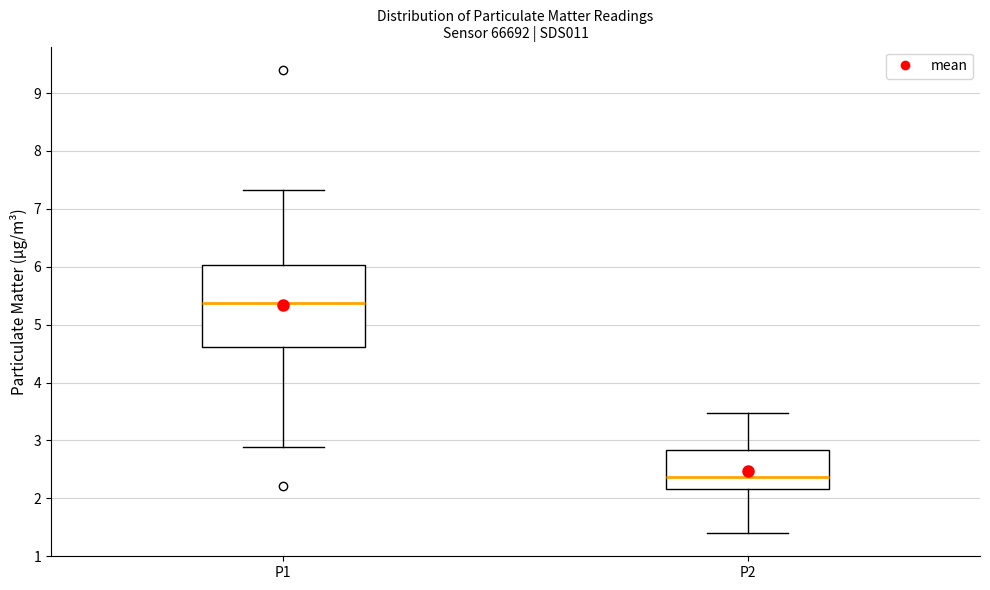

Reading left to right, transcribe this box plot: for each box, give where its median line is, the range the box spans, and where its two whiskers end, as read against the y-axis. The values are not printed on the chart, so give them approximately, as read against the axis.

P1: median 5.4, box 4.6 to 6.0, whiskers 2.9 to 7.3
P2: median 2.4, box 2.2 to 2.8, whiskers 1.4 to 3.5